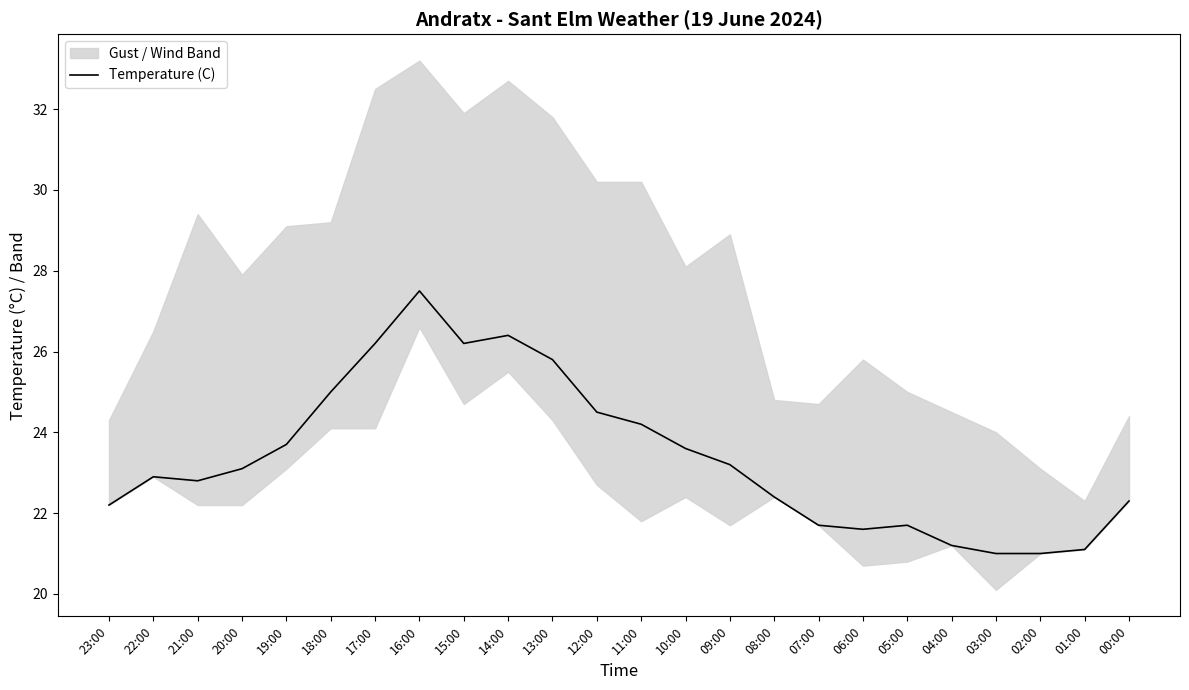

Approximately how many times larger is the value at 11:00 compared to 02:00?

1.2